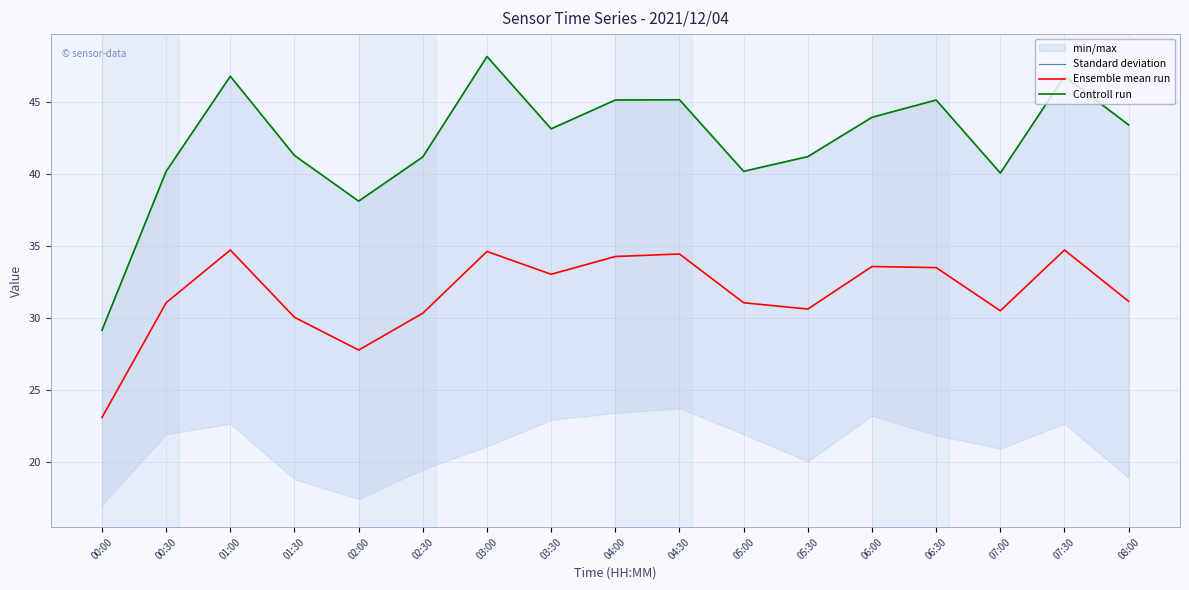

What is the difference between the second highest and minimum values in the Controll run series?

17.6